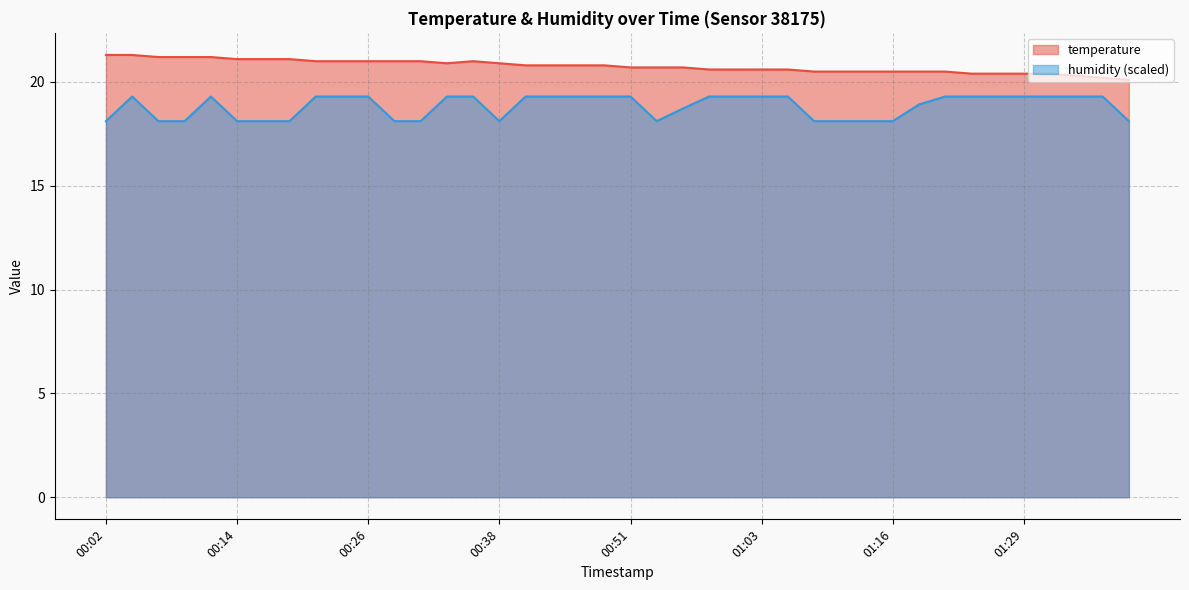

Between 01:18 and 01:29, which series saw the biggest shift?

humidity